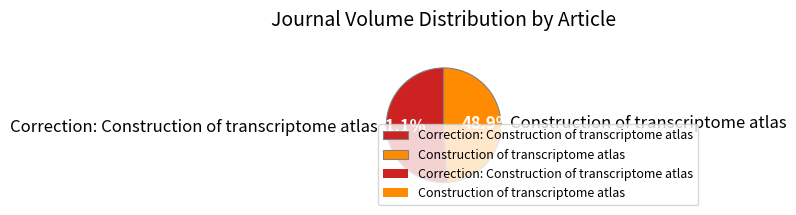

What is the smallest slice in the pie chart?

Construction of transcriptome atlas